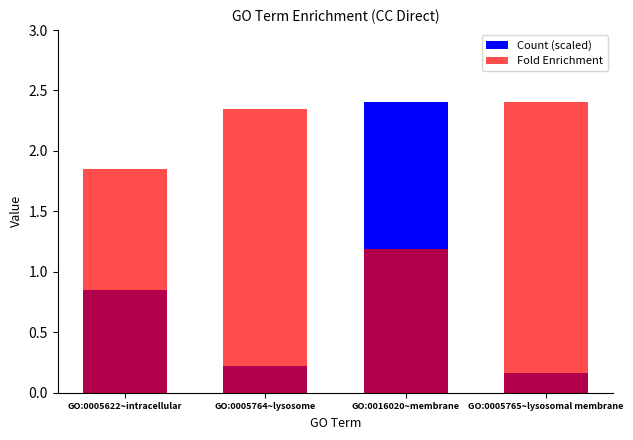

How many distinct data groups are displayed?

2